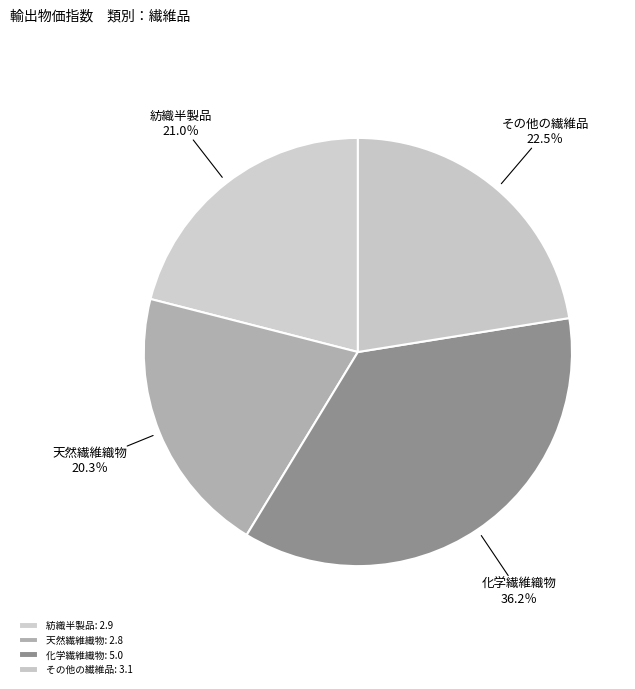

True or false: 化学繊維織物 accounts for 36% of the total.

True